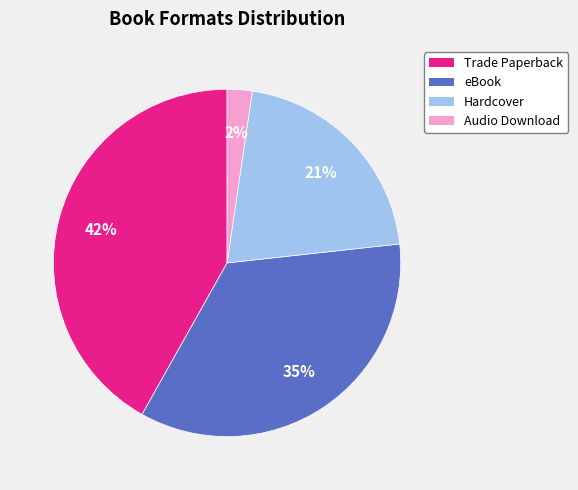

To the nearest percent, what is the difference between the Trade Paperback and Hardcover slice percentages?

21%